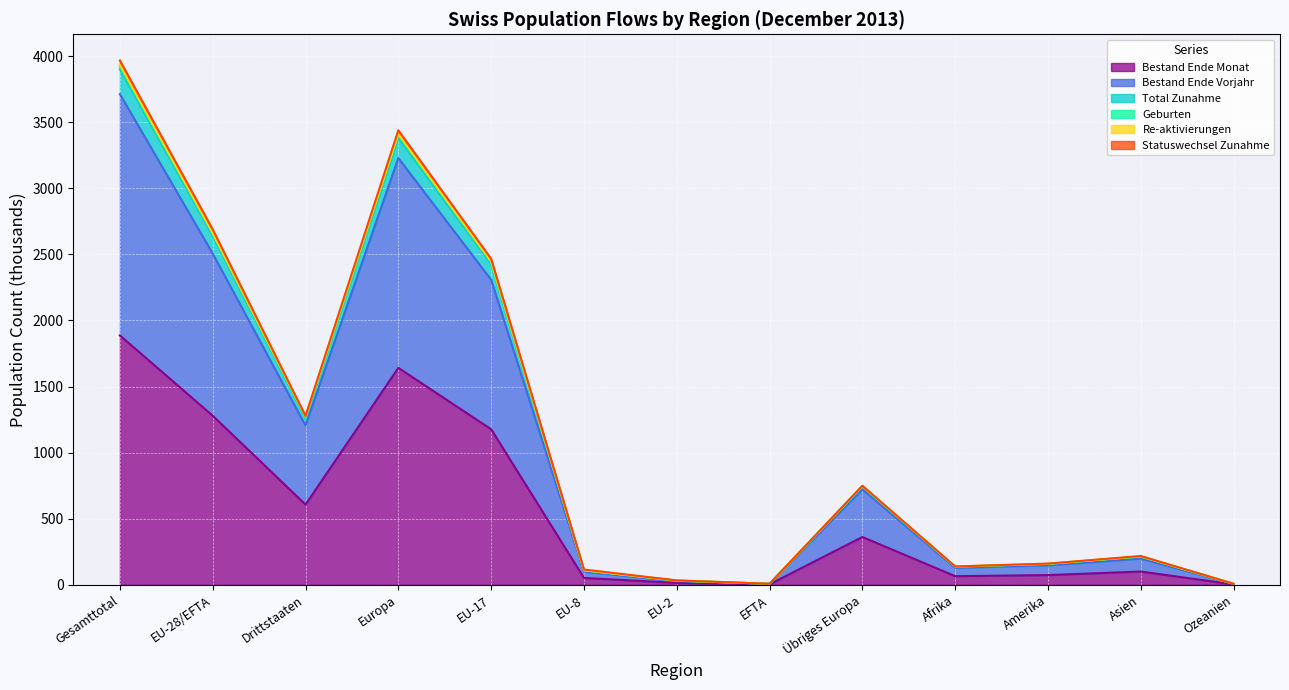

List the labels in order of Bestand Ende Monat value, largest first.

Gesamttotal, Europa, EU-28/EFTA, EU-17, Drittstaaten, Übriges Europa, Asien, Amerika, Afrika, EU-8, EU-2, EFTA, Ozeanien